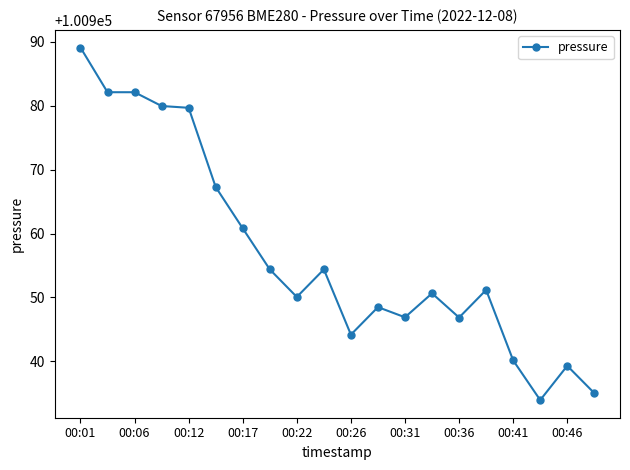

What is the difference between the maximum and minimum values?

55.2